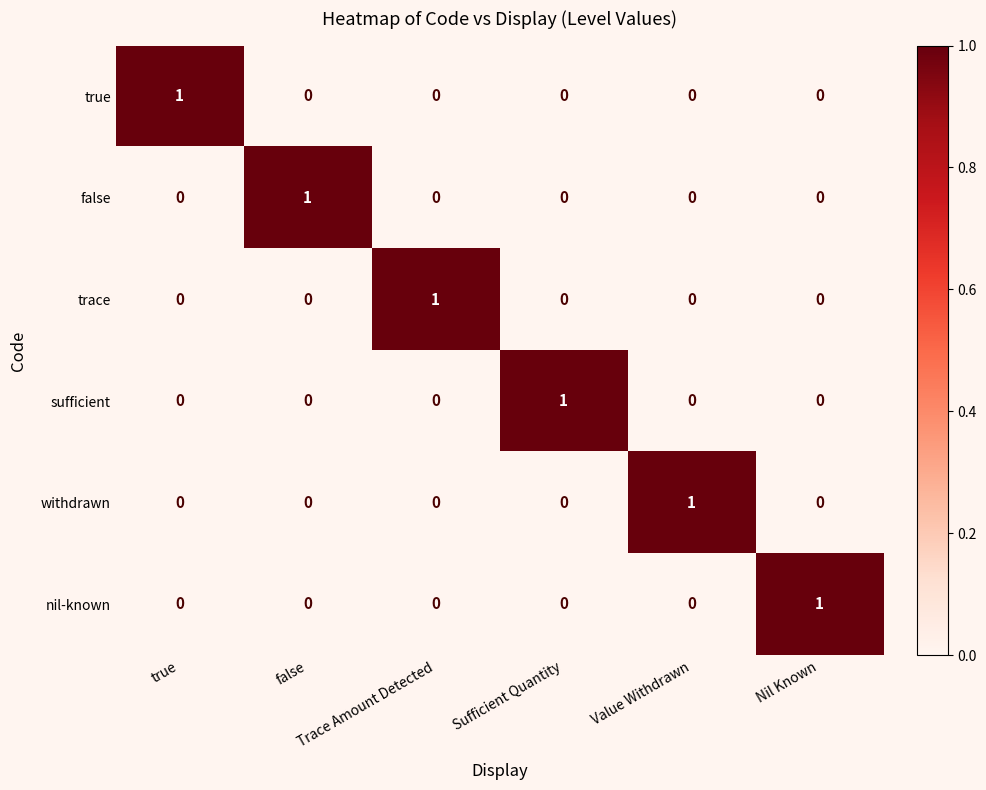

At how many categories does at least one series exceed 0?

6